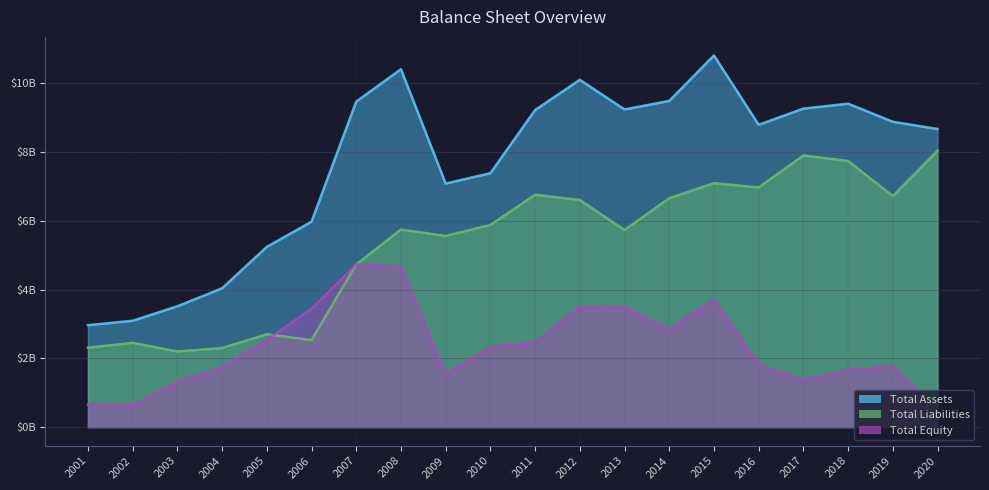

How many interior local valleys does the Total Assets series have?

3